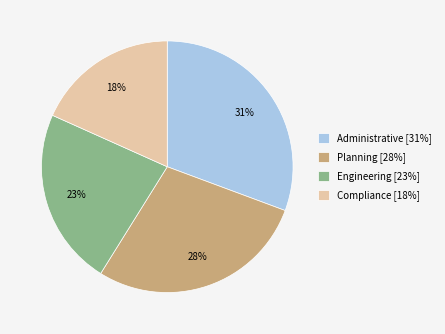

How many segments does this pie chart have?

4